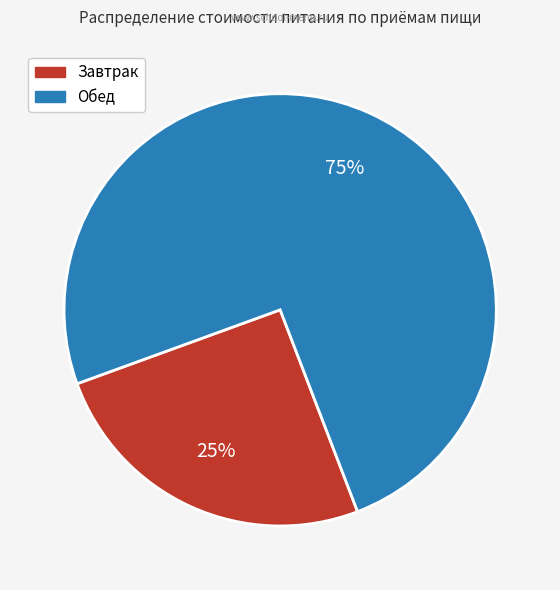

Which has a higher value, Обед or Завтрак?

Обед